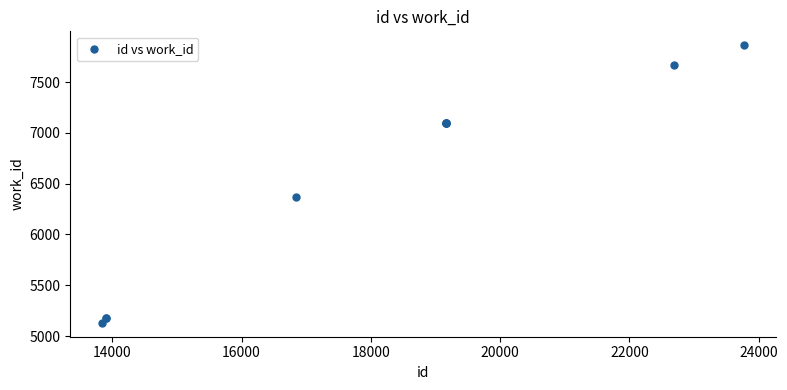

What Y value in the scatter plot is closest to 6496?

6370